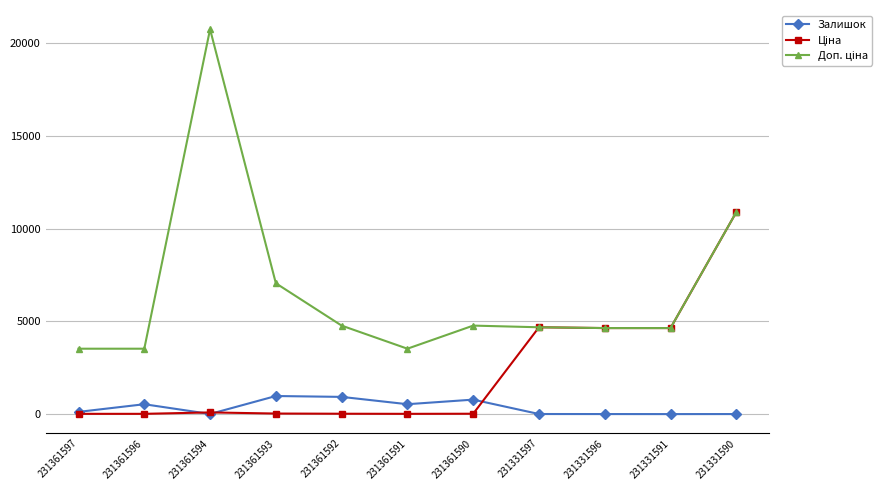

At how many categories does at least one series exceed 6754?

3